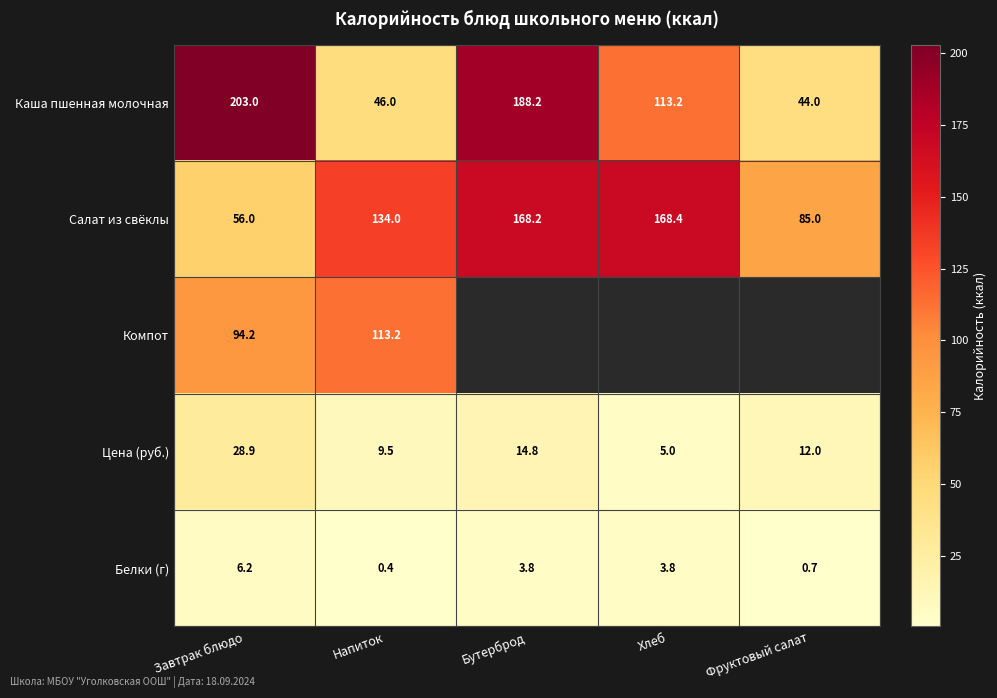

Between Хлеб and Бутерброд, which is larger?

Бутерброд